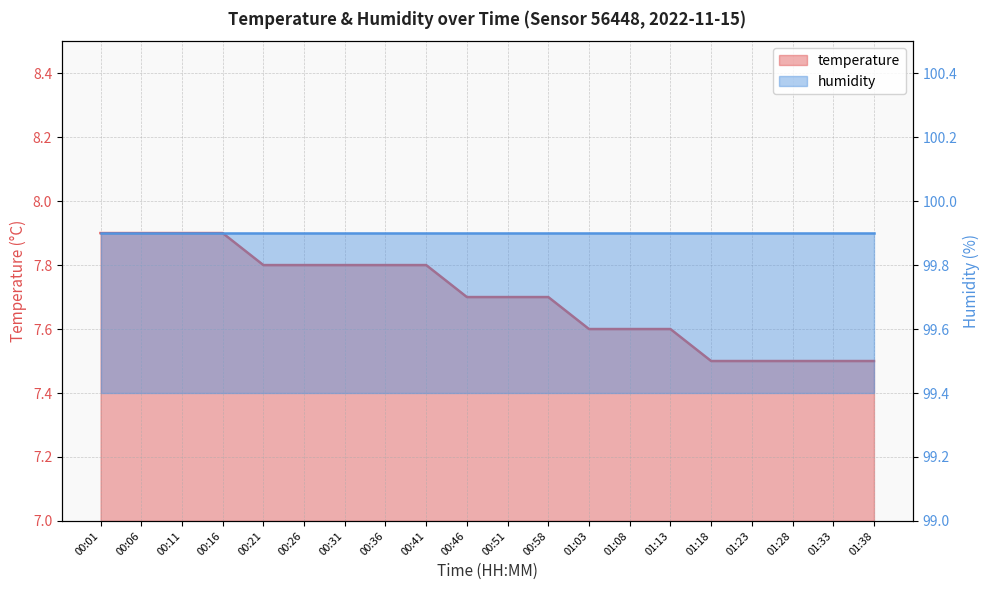

What is the difference between the second highest and second lowest values?

0.4